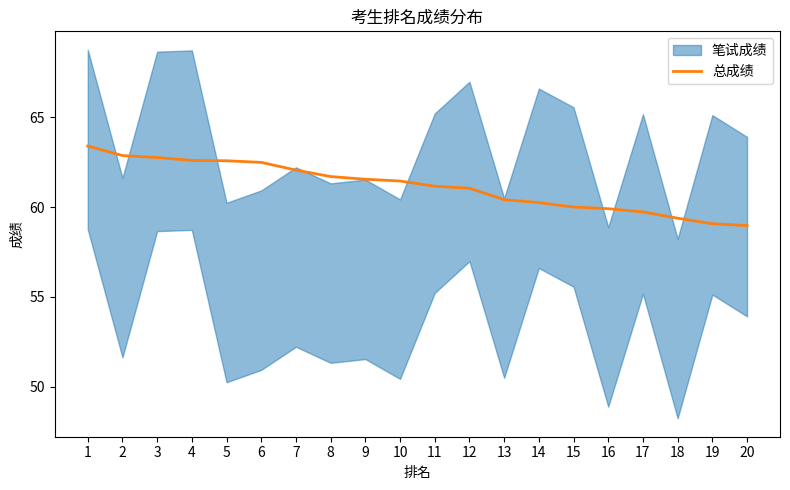

What is the difference between the values at 3 and 17?

3.0